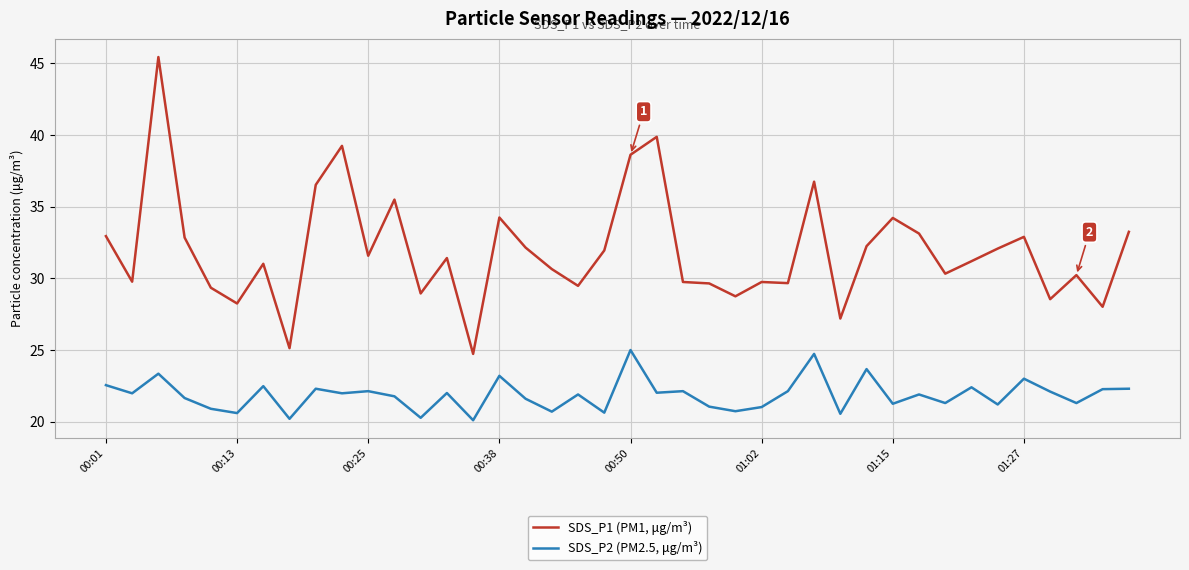

What is the average value of the SDS_P2 (PM2.5, μg/m³) series?

21.9